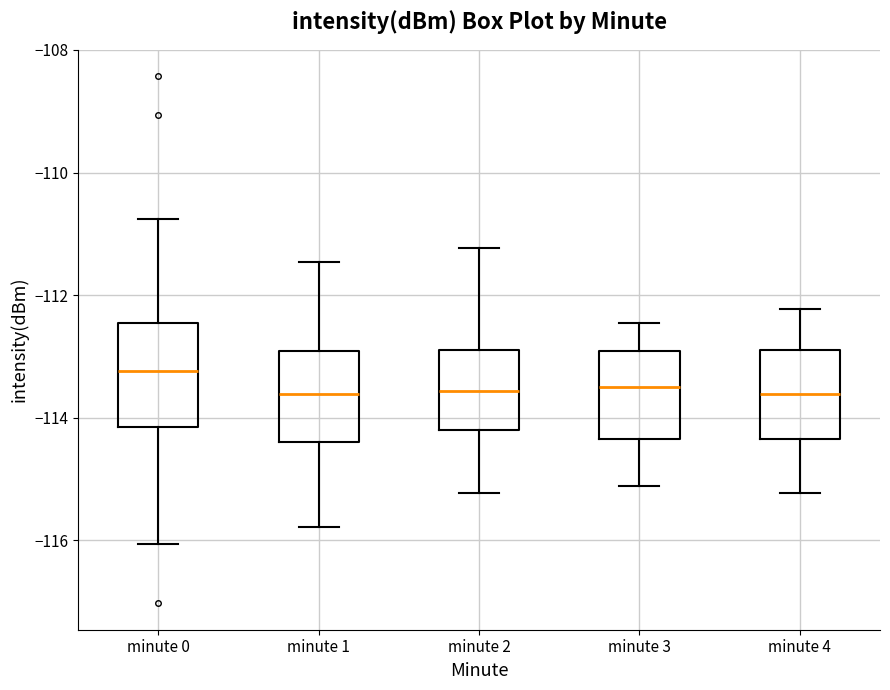

Reading left to right, read every box against the y-axis: the position of its median line, the range the box covers, and the ends of its whiskers. The values are not printed on the chart, so give them approximately, as read against the axis.

minute 0: median -113.2, box -114.2 to -112.4, whiskers -116.0 to -110.8
minute 1: median -113.6, box -114.4 to -113.0, whiskers -115.8 to -111.4
minute 2: median -113.6, box -114.2 to -112.8, whiskers -115.2 to -111.2
minute 3: median -113.6, box -114.4 to -113.0, whiskers -115.2 to -112.4
minute 4: median -113.6, box -114.4 to -112.8, whiskers -115.2 to -112.2